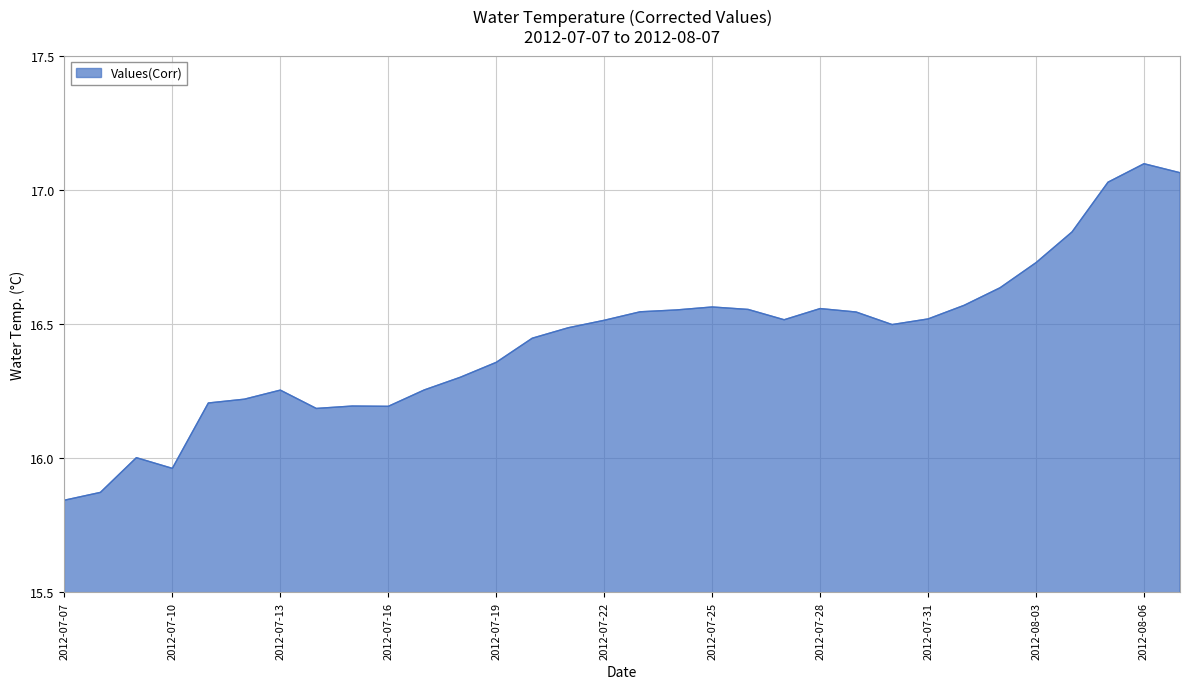

What is the difference between the maximum and minimum values?

1.3